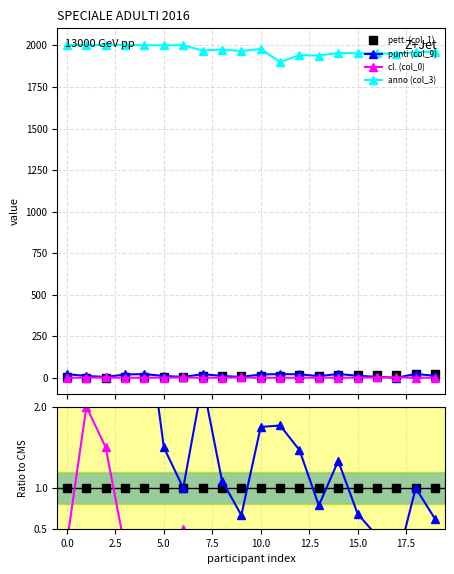

True or false: anno (col_3) and punti (col_9) cross at least once.

False